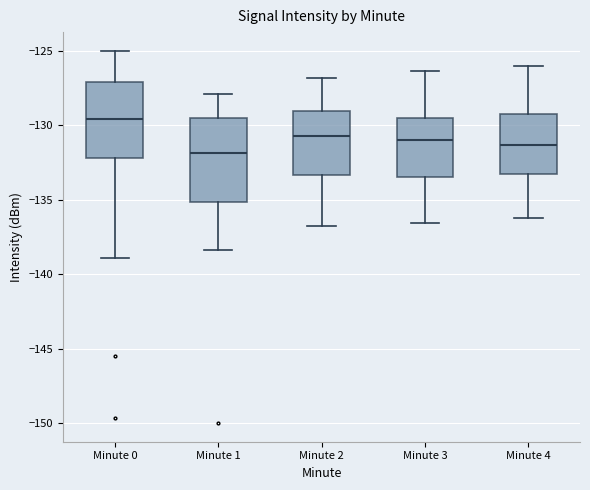

Comparing the boxes themselves (not the whiskers), which one is the tallest?

Minute 1